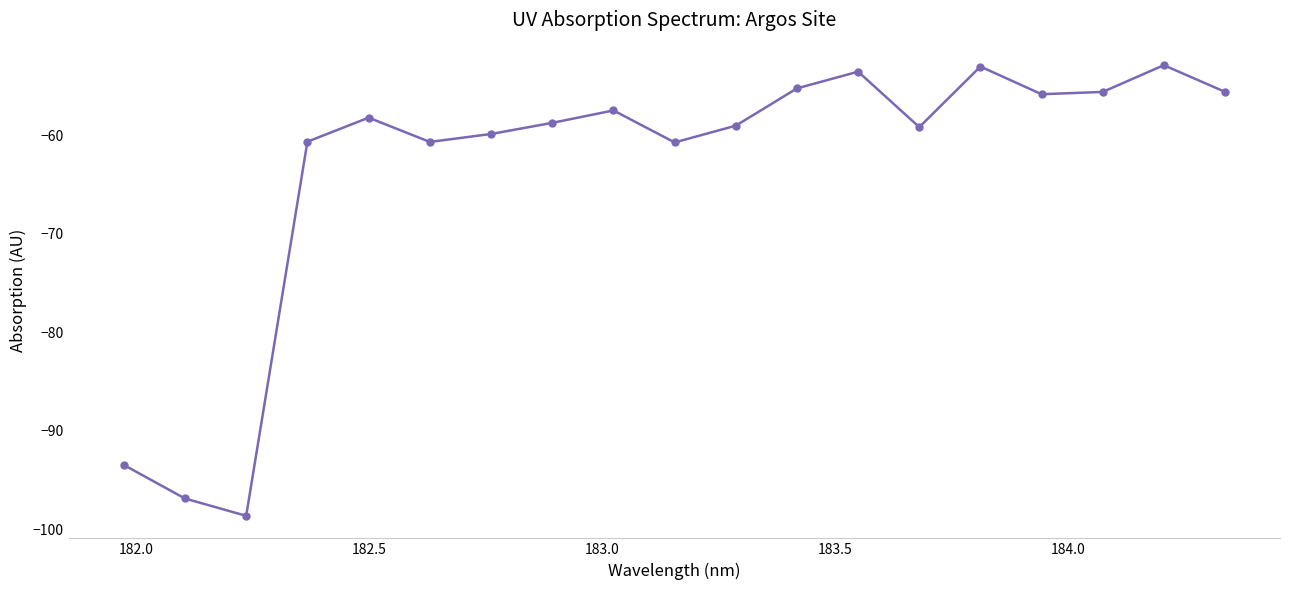

What is the value of the 19th point from the left?

-55.6